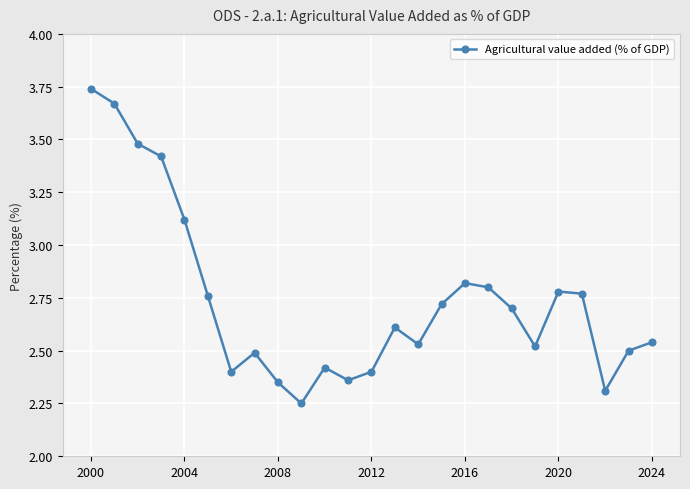

What is the difference between the maximum and second lowest values?

1.4